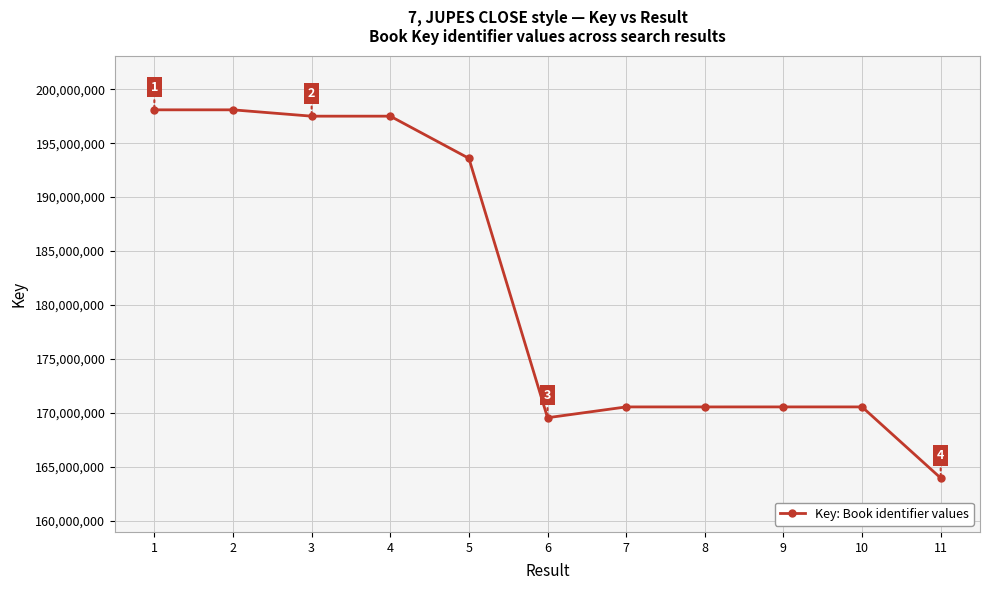

Approximately how many times larger is the value at 8 compared to 9?

1.0